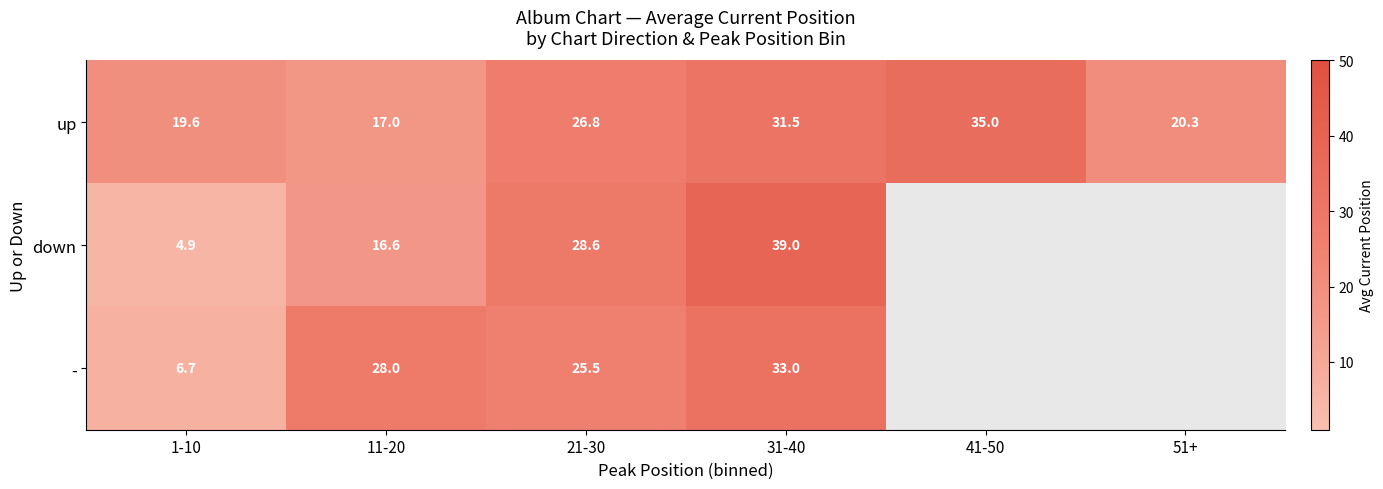

Rank the categories by up value from highest to lowest.

41-50, 31-40, 21-30, 51+, 1-10, 11-20